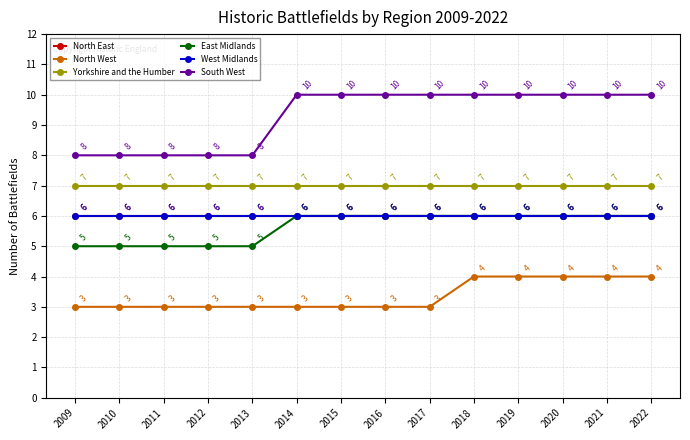

True or false: East Midlands and West Midlands cross at least once.

False